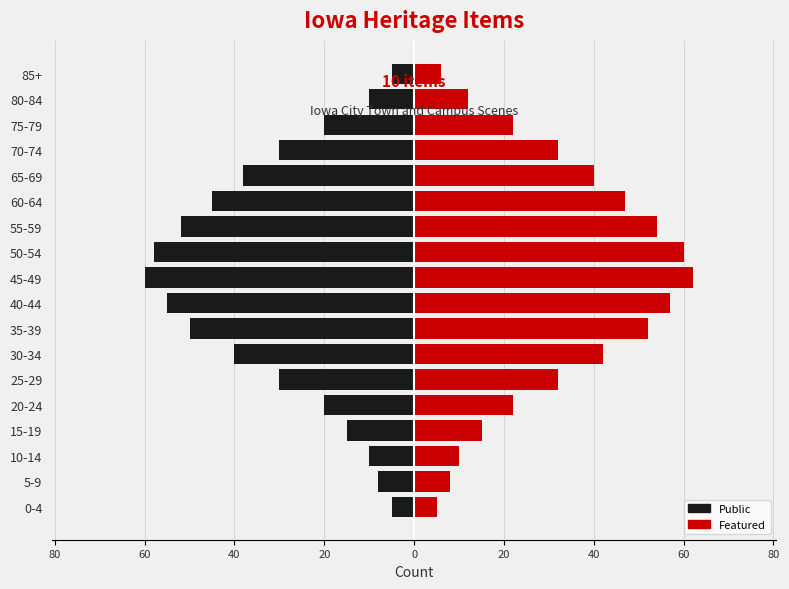

Reading left to right, transcribe all the data shown in this chart.

Public: -5	-8	-10	-15	-20	-30	-40	-50	-55	-60	-58	-52	-45	-38	-30	-20	-10	-5
Featured: 5	8	10	15	22	32	42	52	57	62	60	54	47	40	32	22	12	6